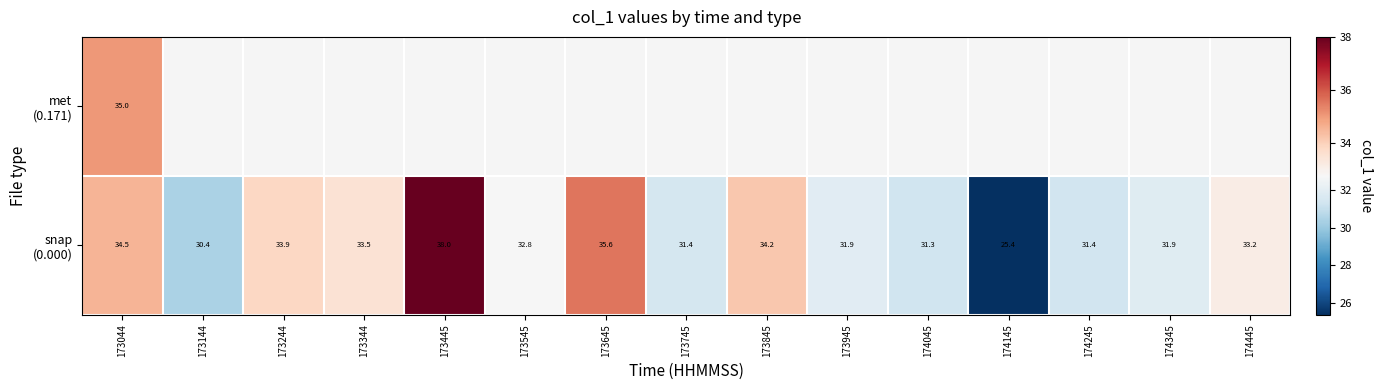

What is the average value of the snap (0.000) series?

32.6